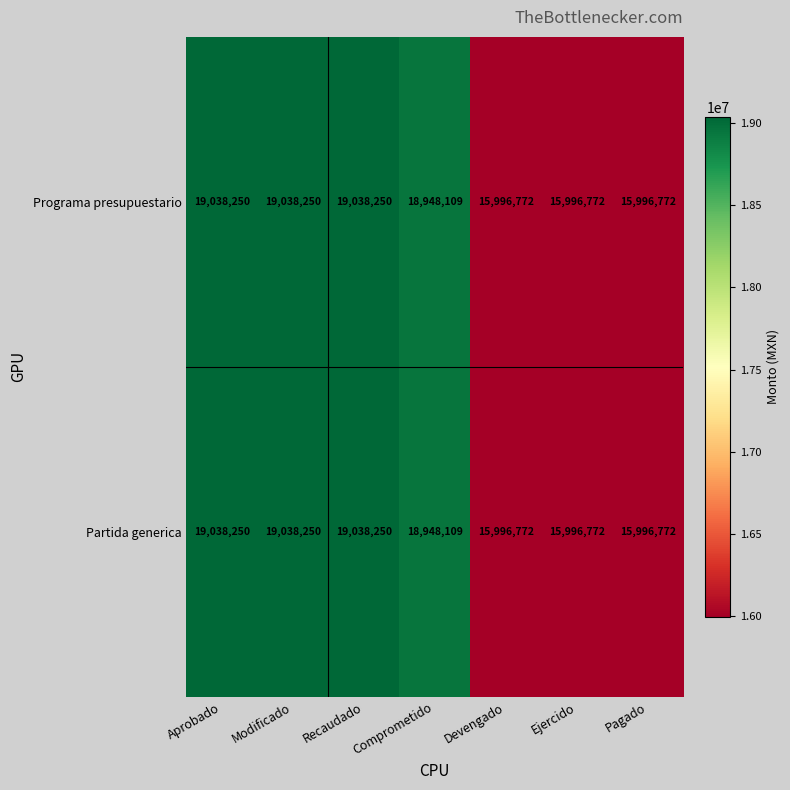

What is the lowest value of the Partida generica series?

15996772